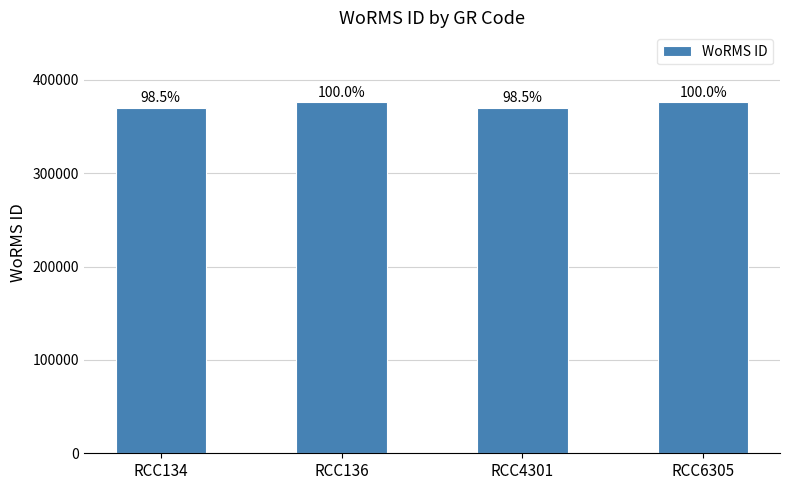

What is the maximum value shown in the chart?

375880